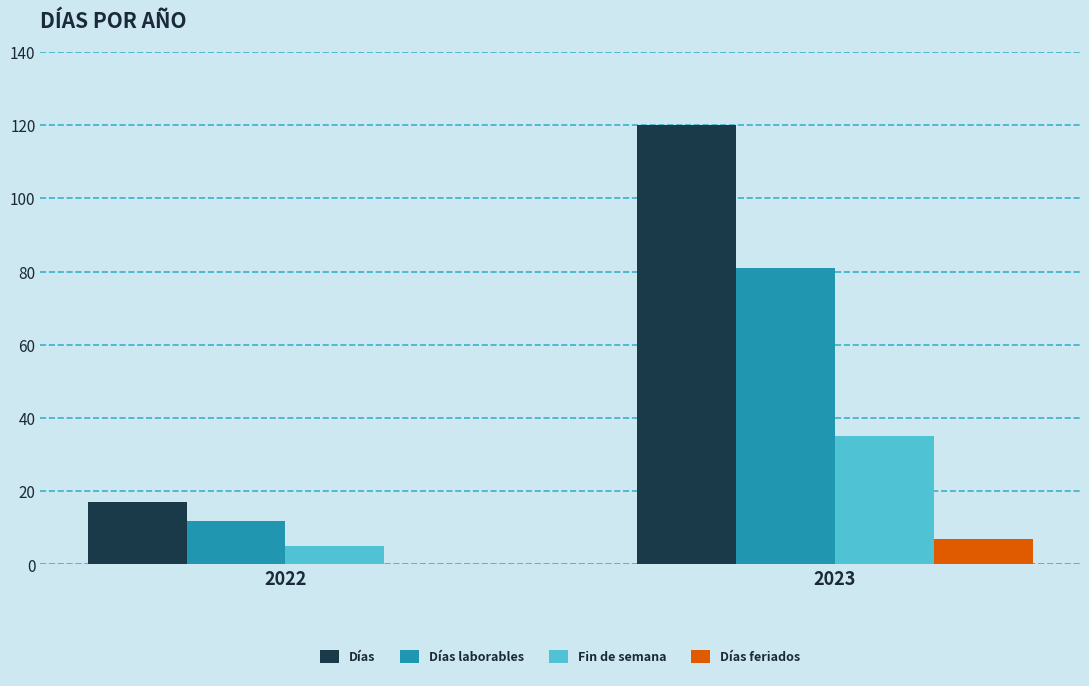

What is the sum of the Días laborables values at 2023 and 2022?

93